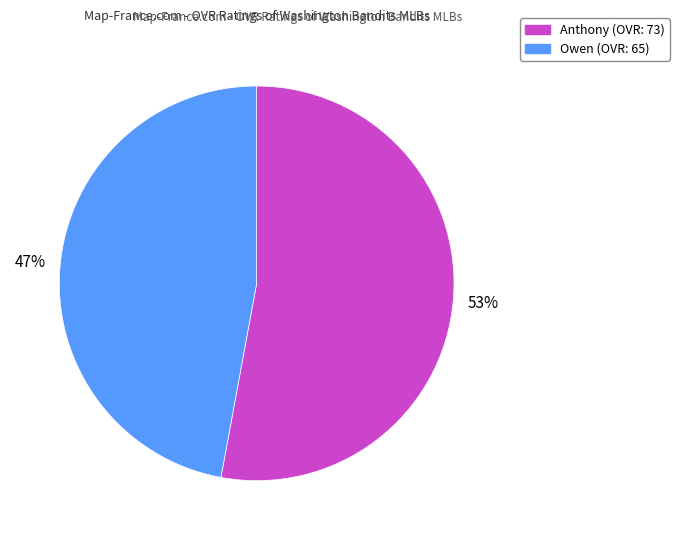

Which has a higher value, Owen or Anthony?

Anthony